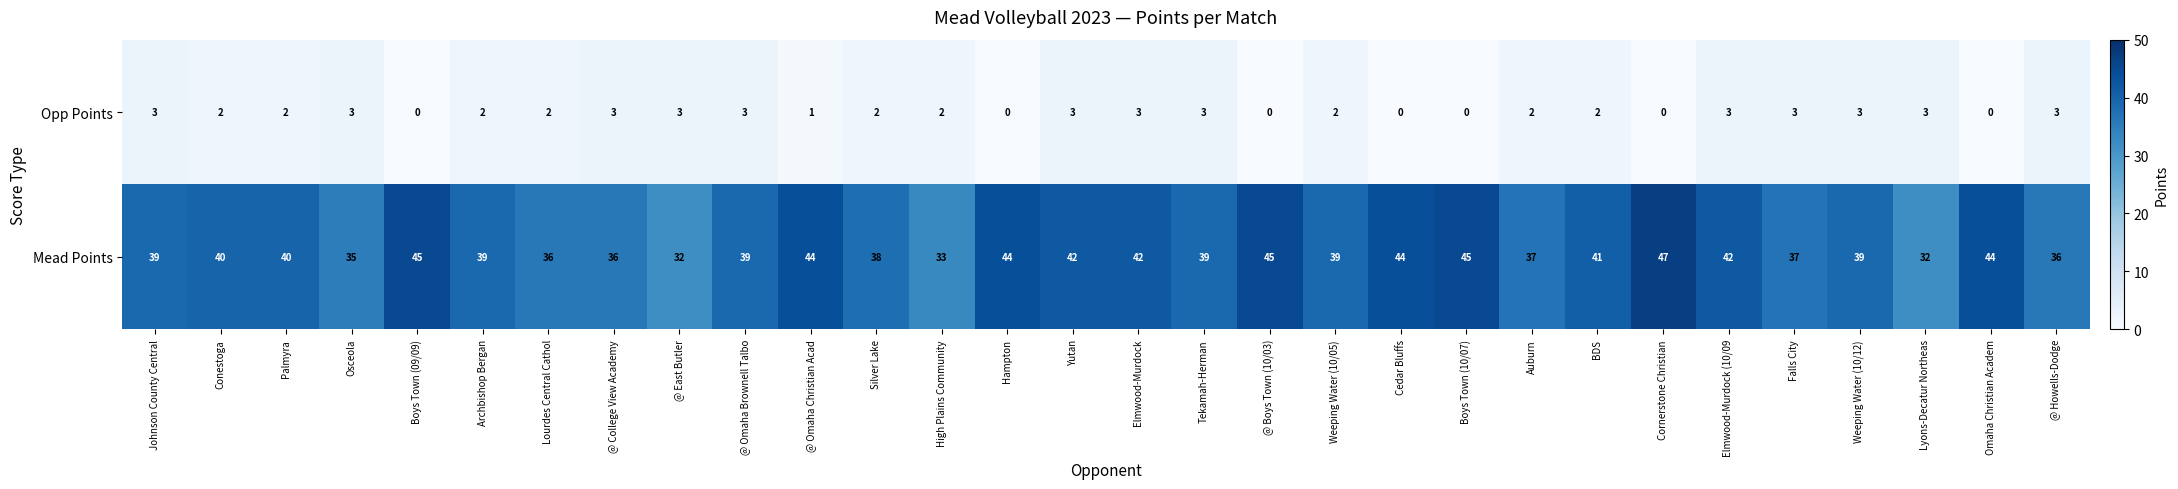

At BDS, list the series in order from smallest to largest.

Opp Points, Mead Points